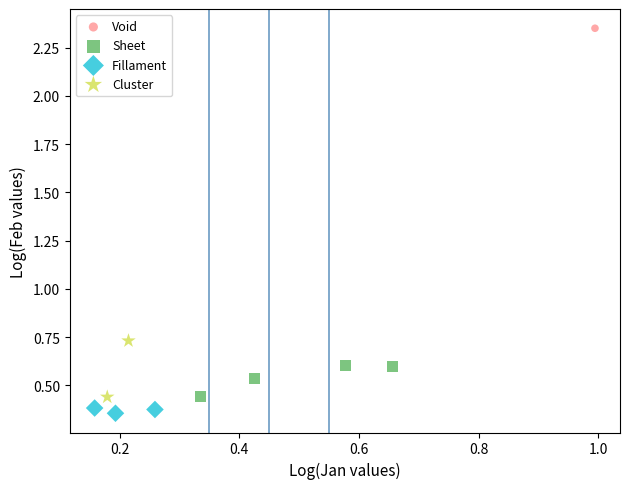

Which series reaches the minimum Y coordinate?

Fillament